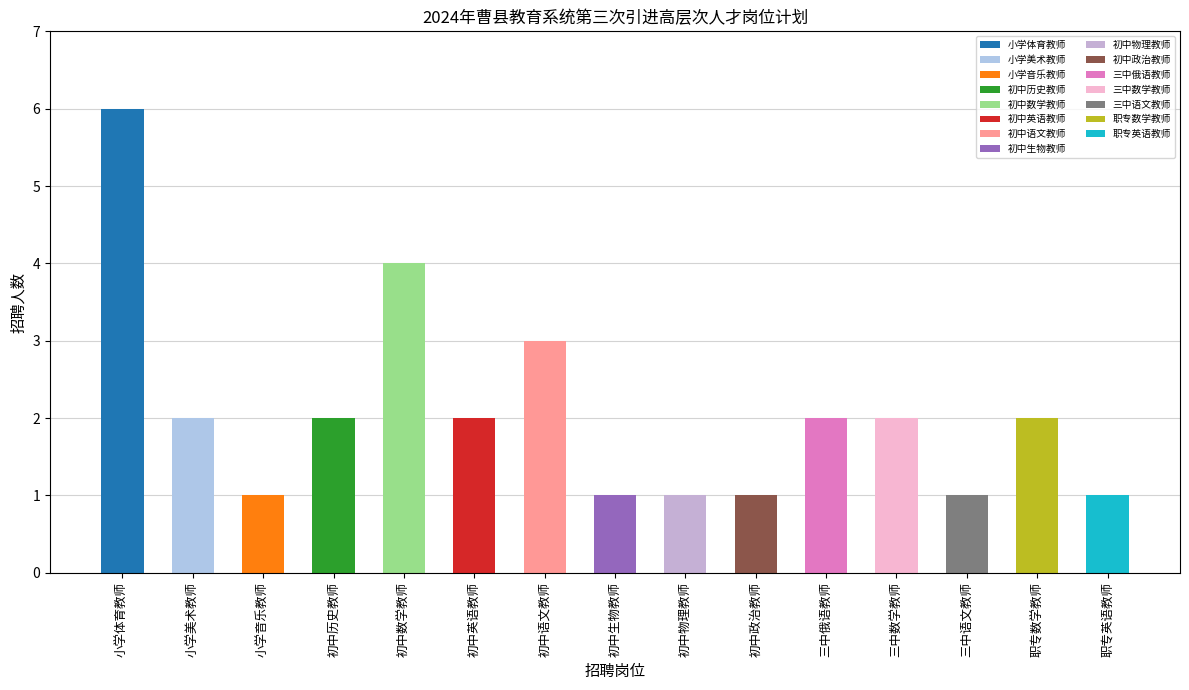

How many values exceed 2?

3